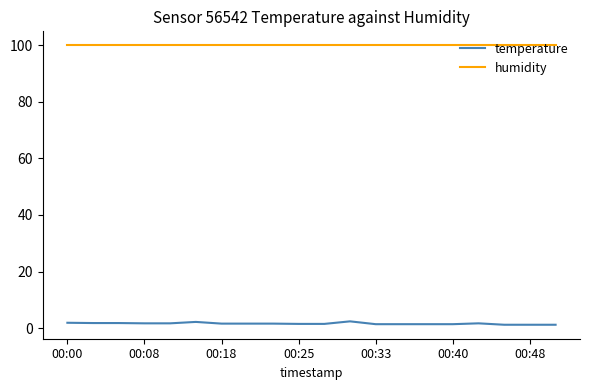

Rank the series by their average value, from highest to lowest.

humidity, temperature